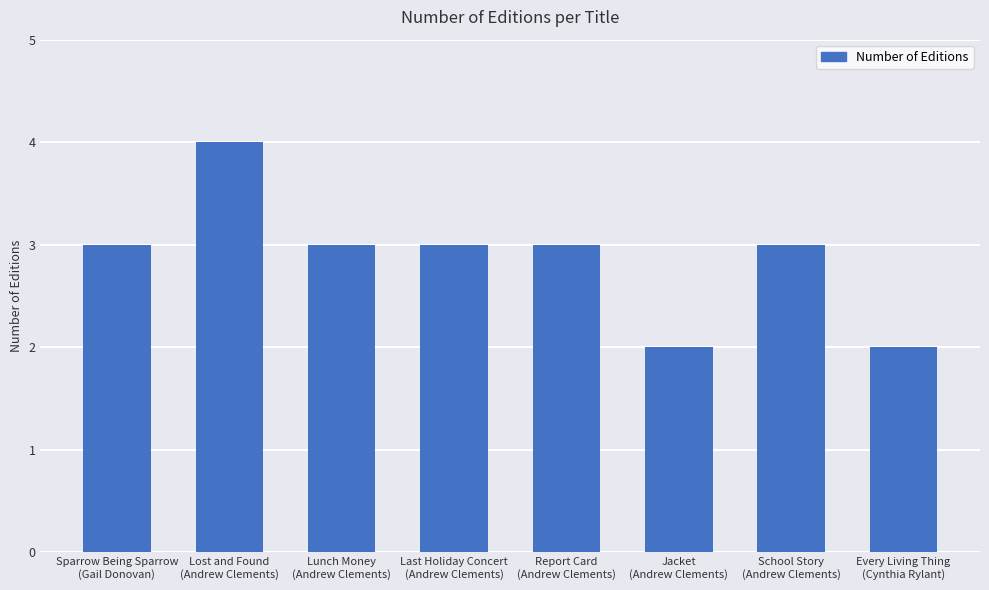

Reading right to left, transcribe all the data shown in this chart.

Every Living Thing
(Cynthia Rylant)=2	School Story
(Andrew Clements)=3	Jacket
(Andrew Clements)=2	Report Card
(Andrew Clements)=3	Last Holiday Concert
(Andrew Clements)=3	Lunch Money
(Andrew Clements)=3	Lost and Found
(Andrew Clements)=4	Sparrow Being Sparrow
(Gail Donovan)=3